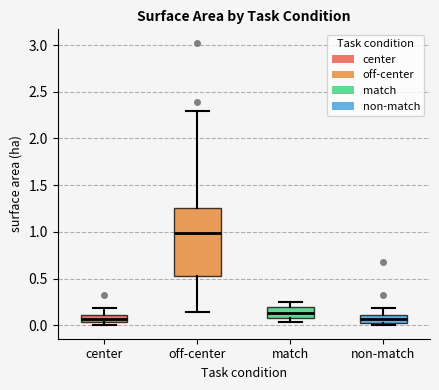

Where does the upper whisker of the box for center end on the y-axis? The values are not printed on the chart, so give them approximately, as read against the axis.

0.20